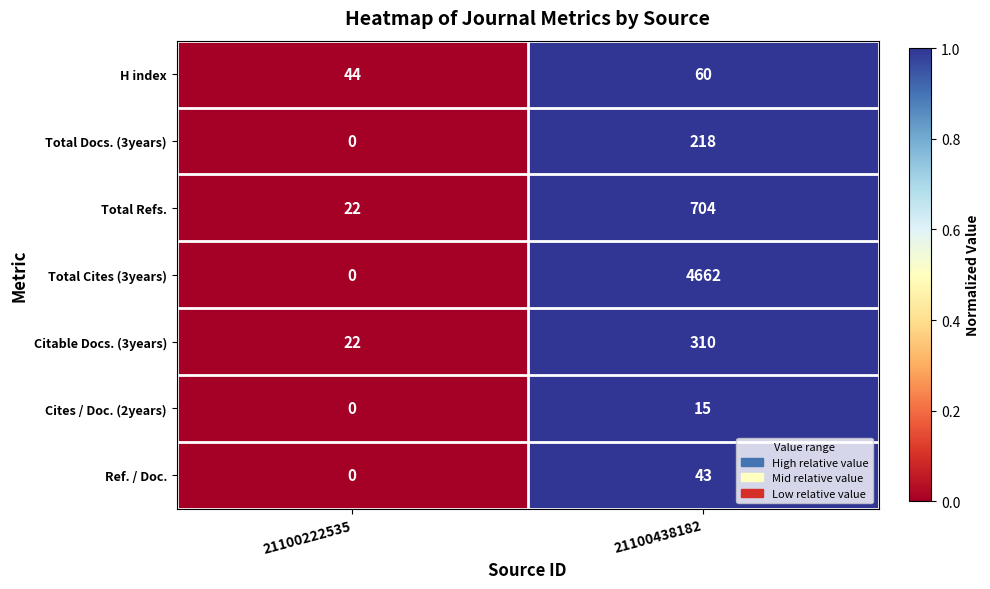

Rank the series at 21100438182 from highest to lowest value.

Total Cites (3years), Total Refs., Citable Docs. (3years), Total Docs. (3years), H index, Ref. / Doc., Cites / Doc. (2years)